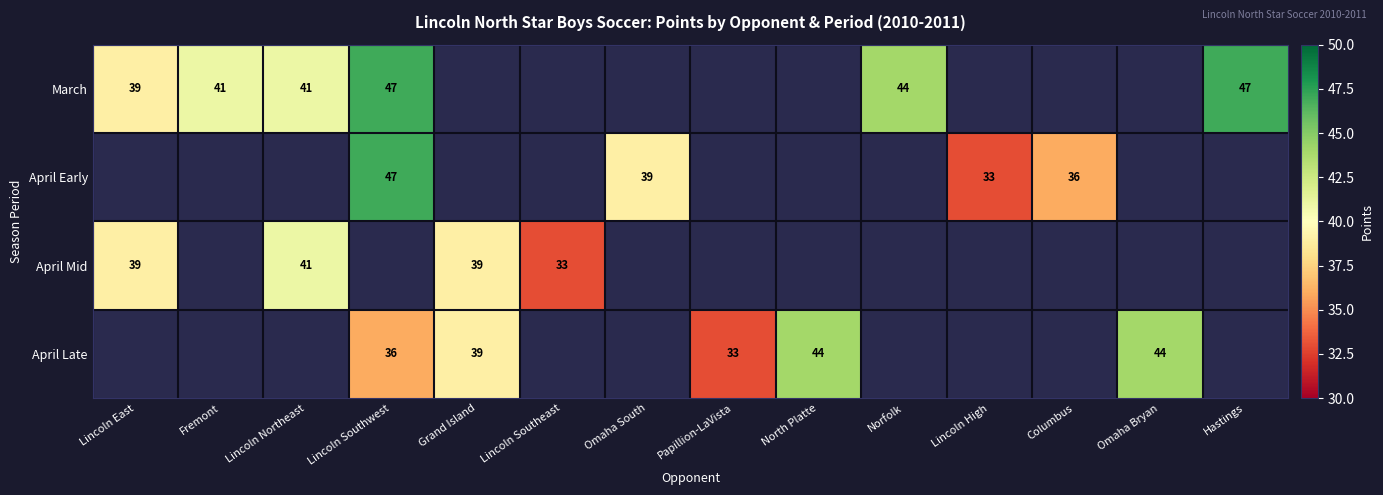

Is it true that April Late equals 33 at Papillion-LaVista?

True